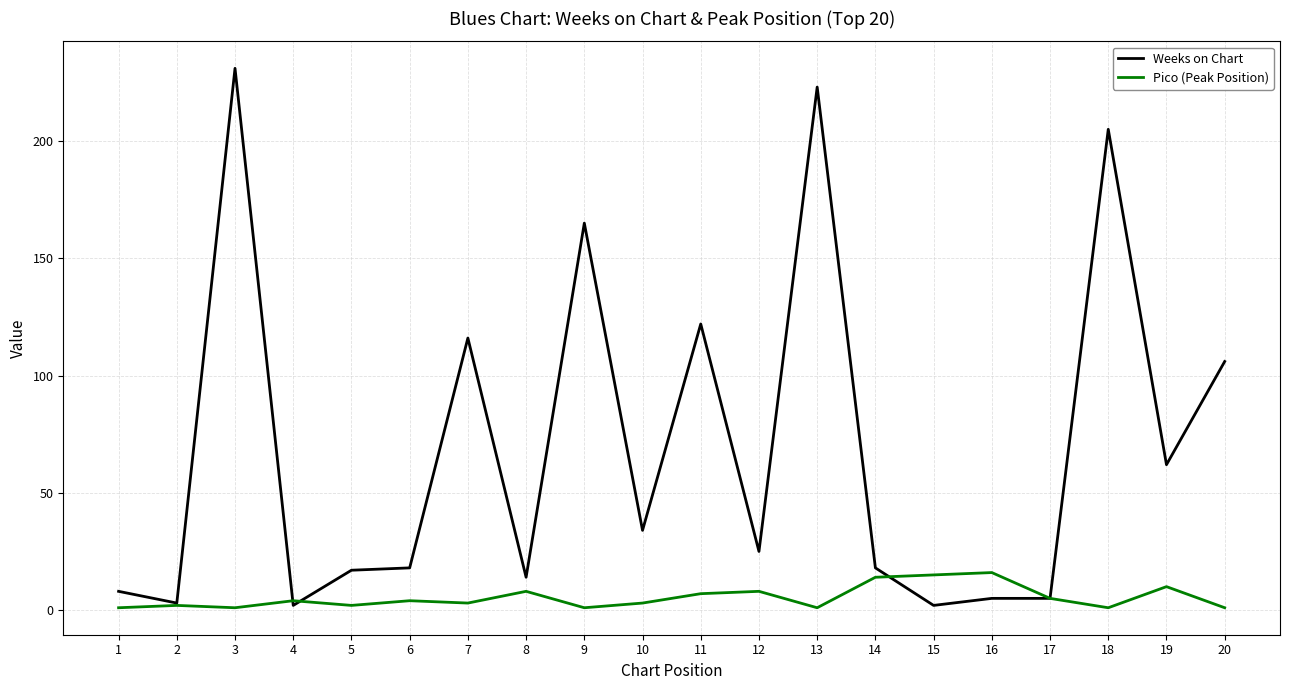

Which series has the widest spread of values?

Weeks on Chart